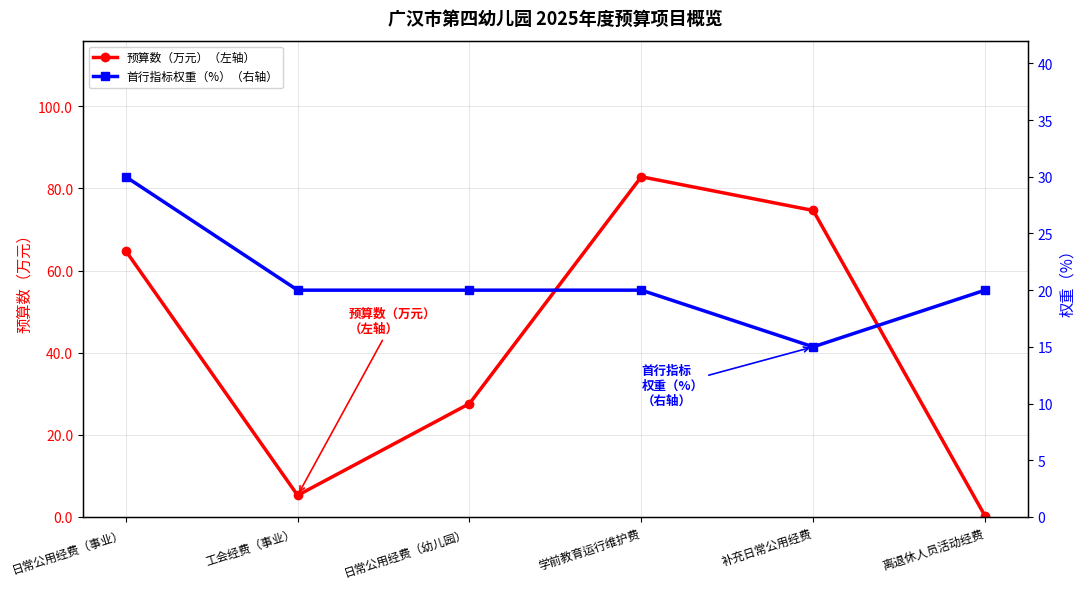

What is the spread (max minus min) of values at 学前教育运行维护费?

62.8